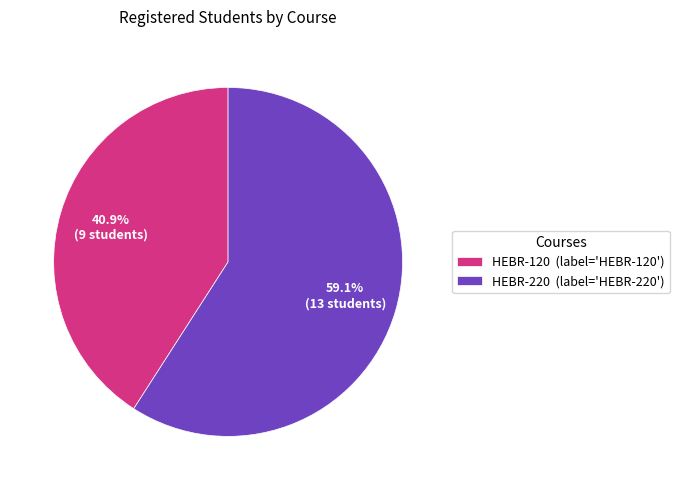

Is it true that HEBR-220 is 72% of the pie?

False